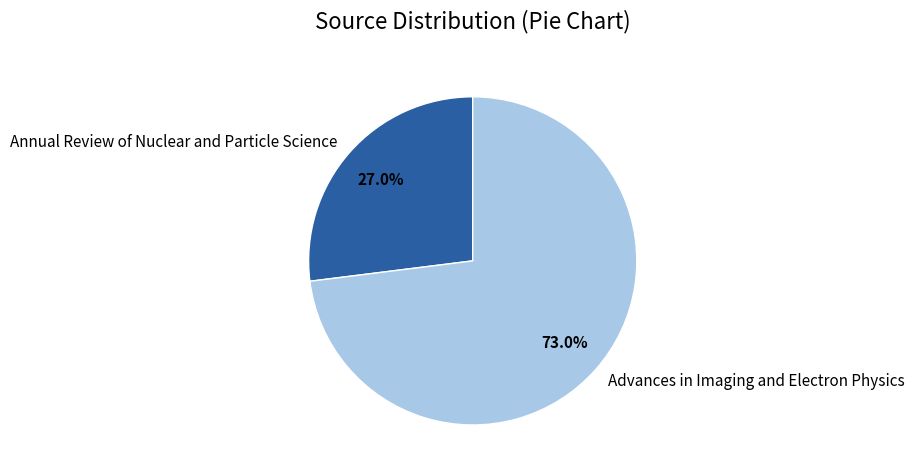

What is the smallest slice in the pie chart?

Annual Review of Nuclear and Particle Science